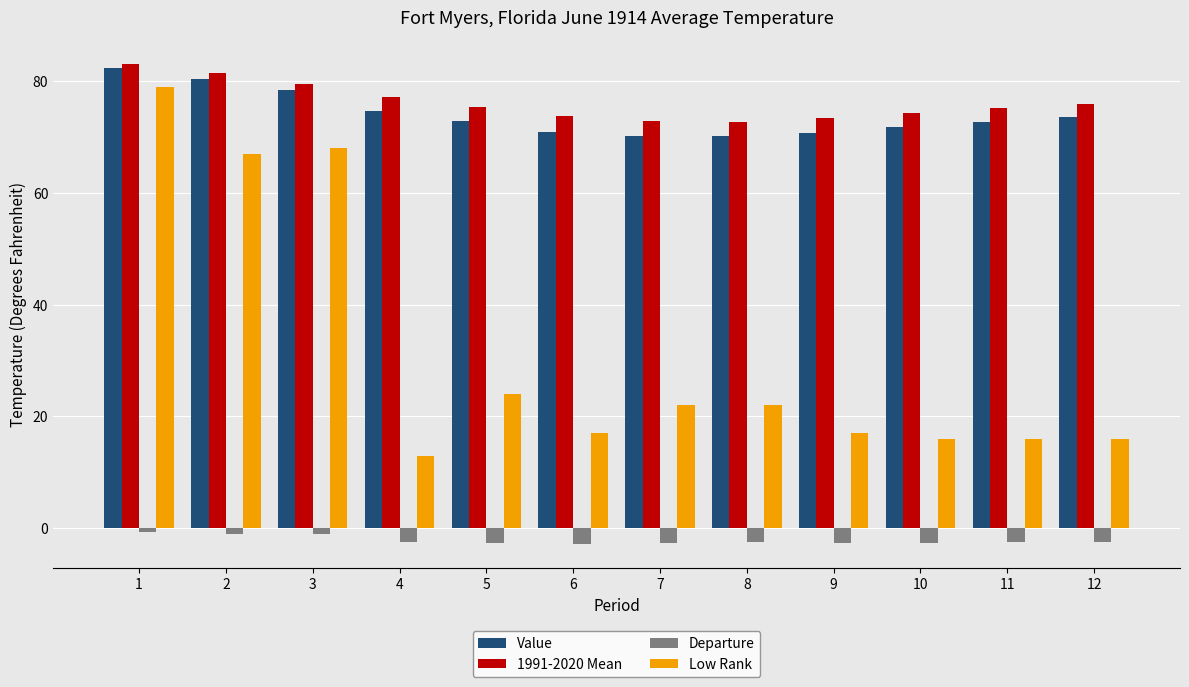

How many bars are there in total?

48